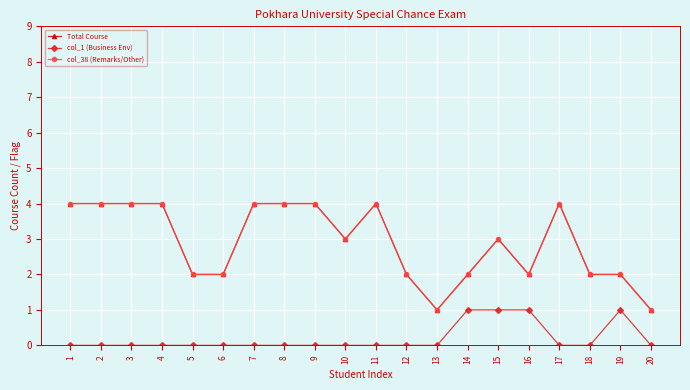

How many lines are shown in the chart?

3